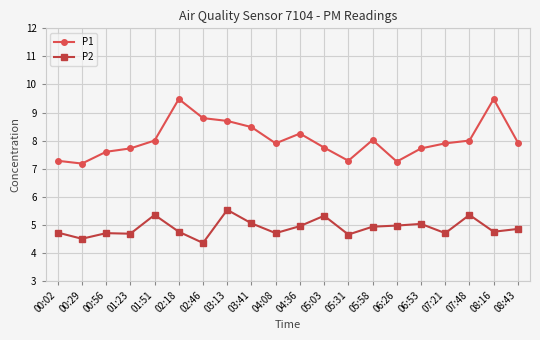

What is the difference between the maximum and minimum values in the P1 series?

2.3